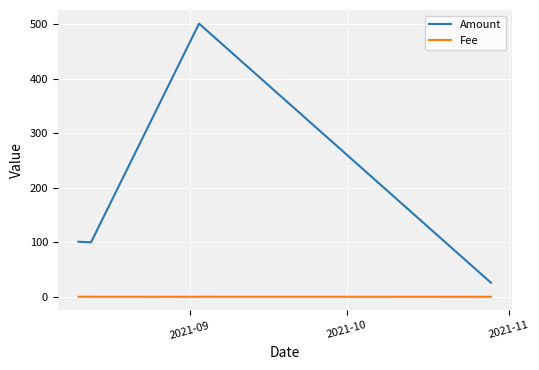

True or false: Fee and Amount cross at least once.

False